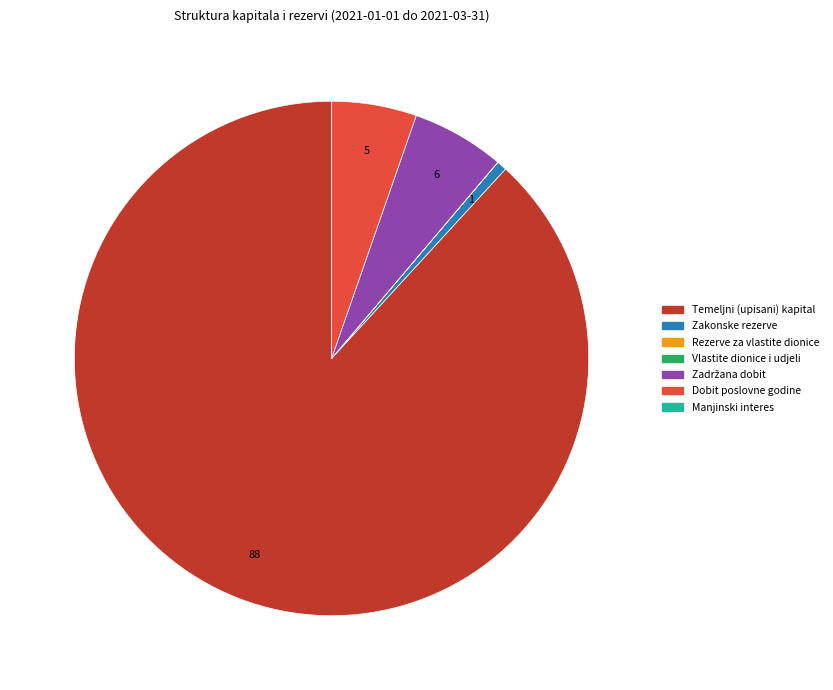

Is there a majority slice in this chart?

Yes